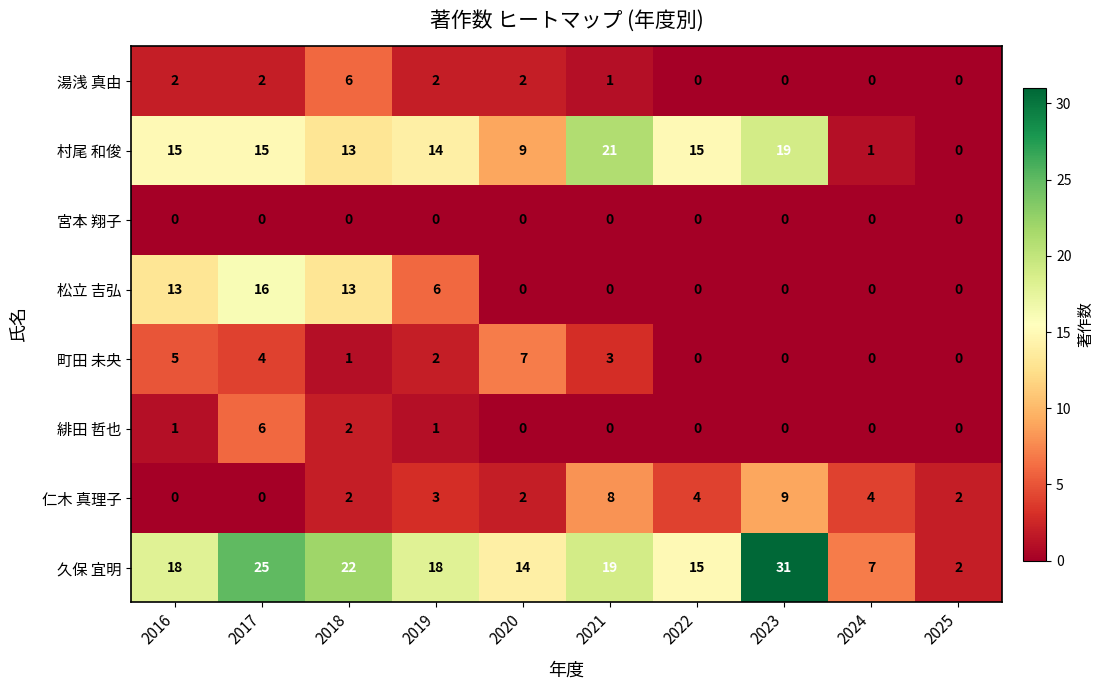

What is the spread (max minus min) of values at 2016?

18